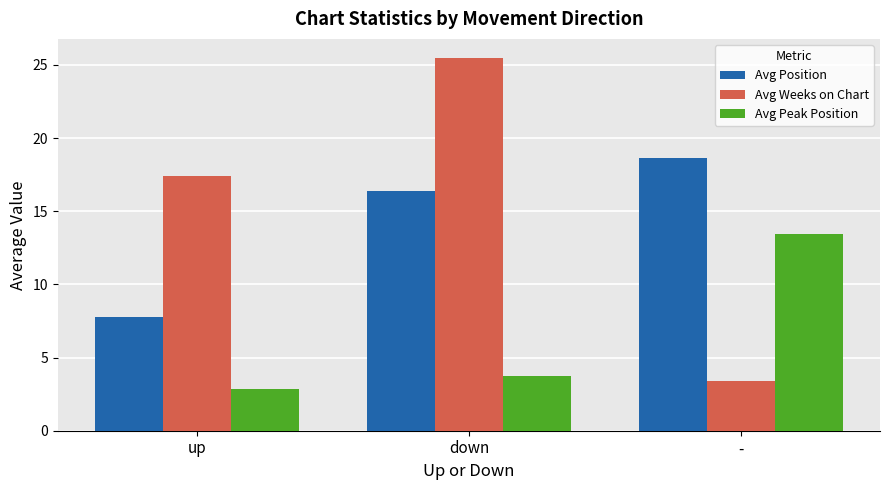

How many categories are shown in the chart?

3